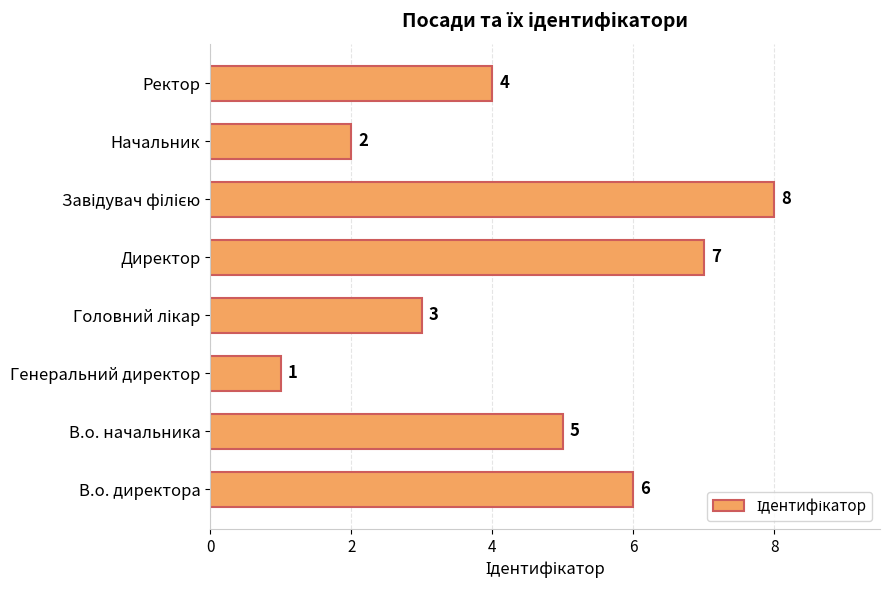

What is the difference between the maximum and second lowest values?

6